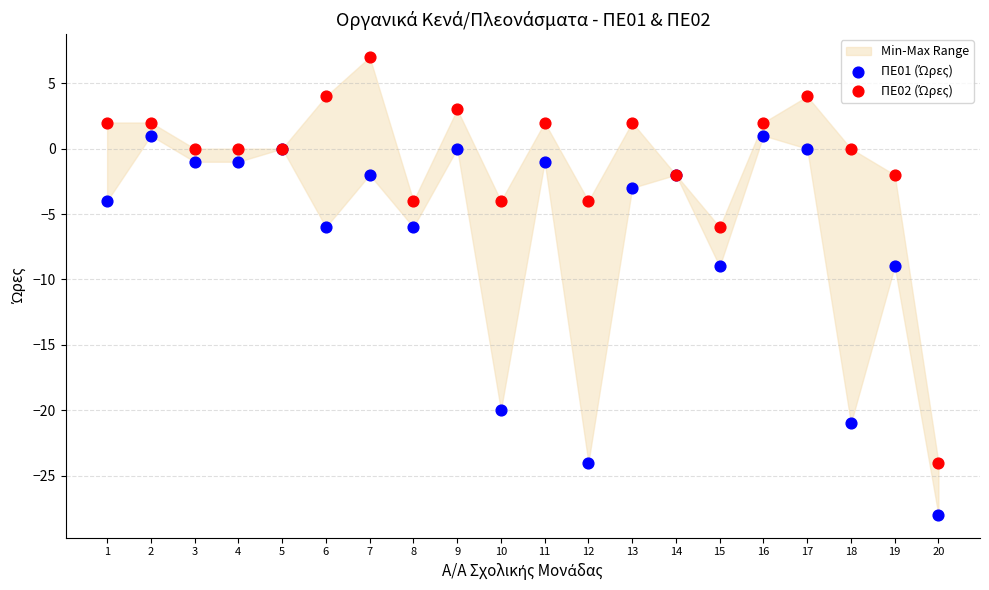

Which series contains the lowest Y value?

ΠΕ01 (Ώρες)